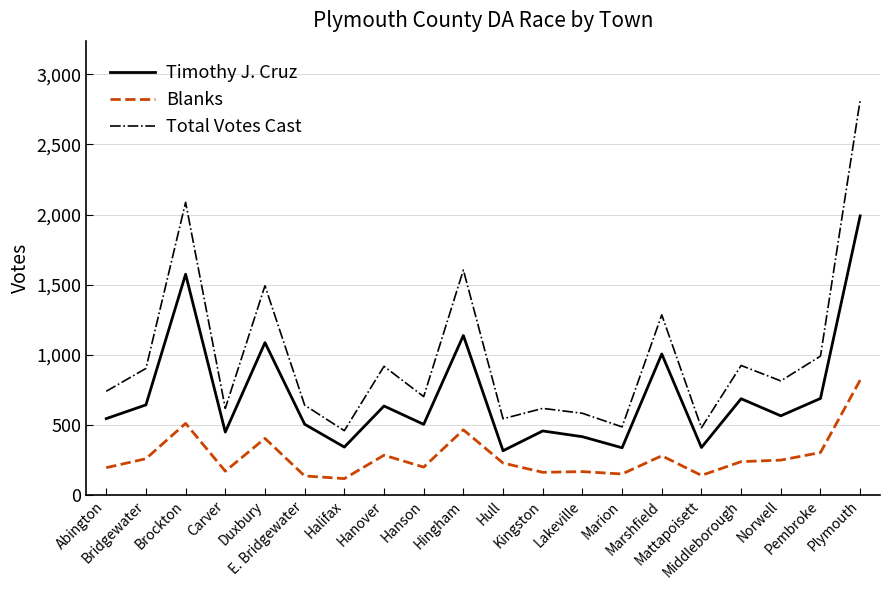

Which series has the widest spread of values?

Total Votes Cast